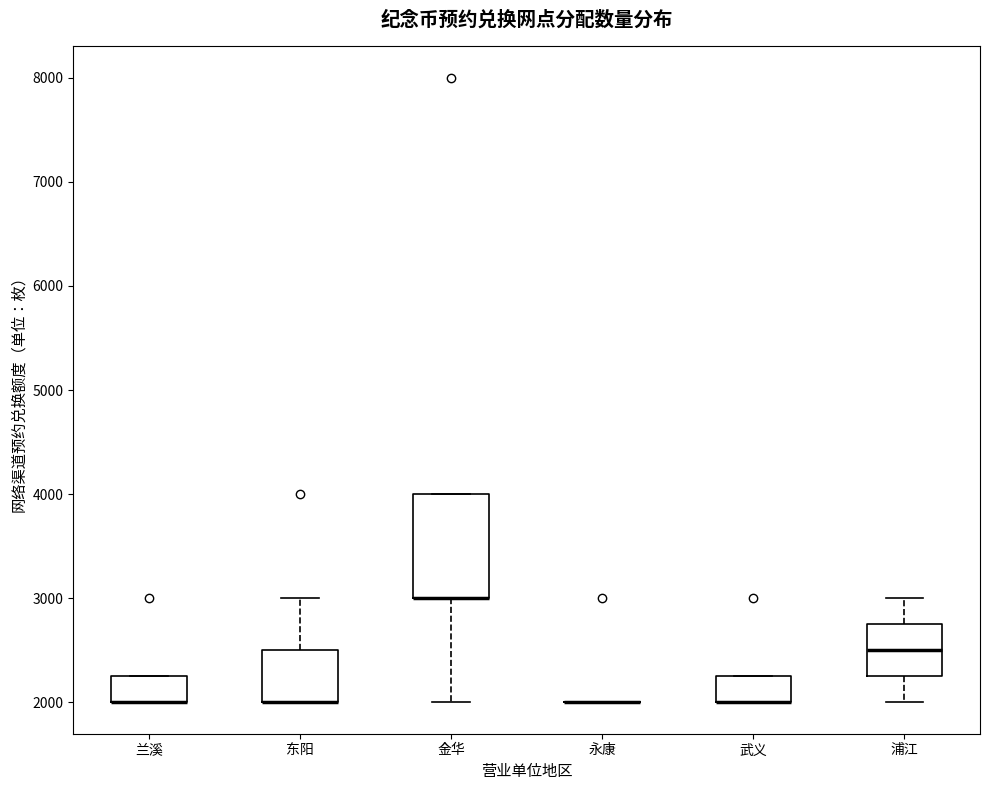

Reading left to right, read every box against the y-axis: the position of its median line, the range the box covers, and the ends of its whiskers. The values are not printed on the chart, so give them approximately, as read against the axis.

兰溪: median 2000 (drawn on the box's lower edge), box 2000 to 2300, whiskers 2000 to 2300
东阳: median 2000 (drawn on the box's lower edge), box 2000 to 2500, whiskers 2000 to 3000
金华: median 3000 (drawn on the box's lower edge), box 3000 to 4000, whiskers 2000 to 4000
永康: box collapsed to a line at 2000, whiskers 2000 to 2000
武义: median 2000 (drawn on the box's lower edge), box 2000 to 2300, whiskers 2000 to 2300
浦江: median 2500, box 2300 to 2800, whiskers 2000 to 3000